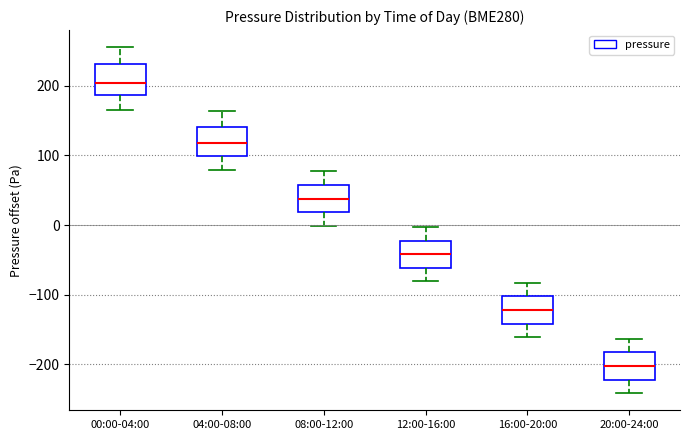

Reading left to right, read every box against the y-axis: the position of its median line, the range the box covers, and the ends of its whiskers. The values are not printed on the chart, so give them approximately, as read against the axis.

00:00-04:00: median 200, box 190 to 230, whiskers 170 to 250
04:00-08:00: median 120, box 100 to 140, whiskers 80 to 160
08:00-12:00: median 40, box 20 to 60, whiskers 0 to 80
12:00-16:00: median -40, box -60 to -20, whiskers -80 to 0
16:00-20:00: median -120, box -140 to -100, whiskers -160 to -80
20:00-24:00: median -200, box -220 to -180, whiskers -240 to -160